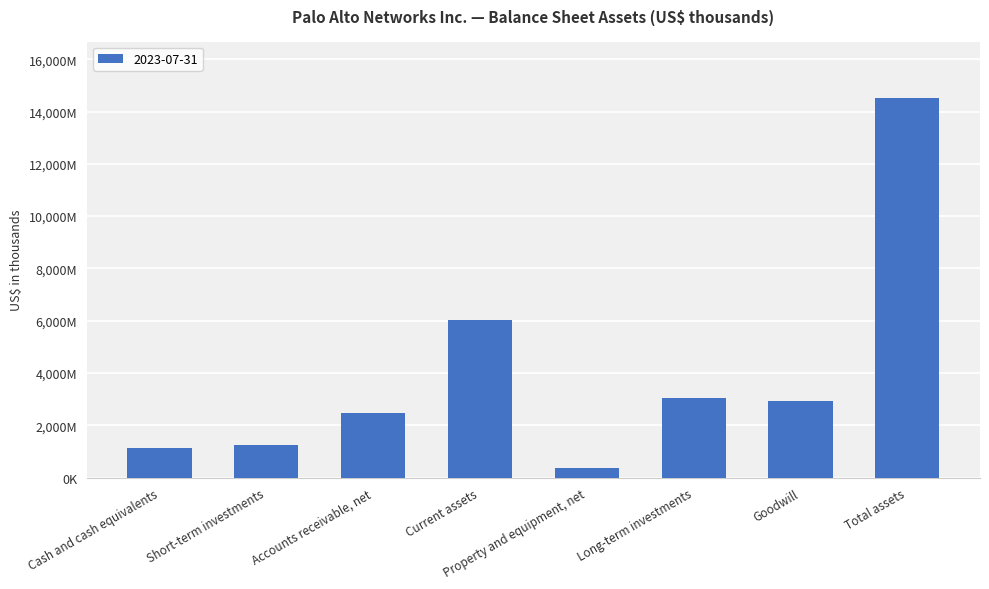

Are the bars horizontal?

No